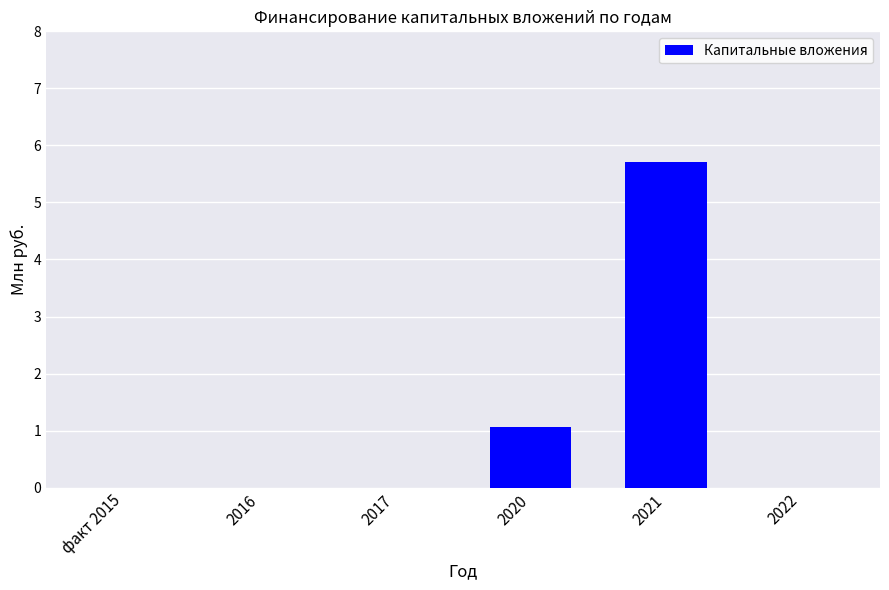

What is the sum of all values?

6.8